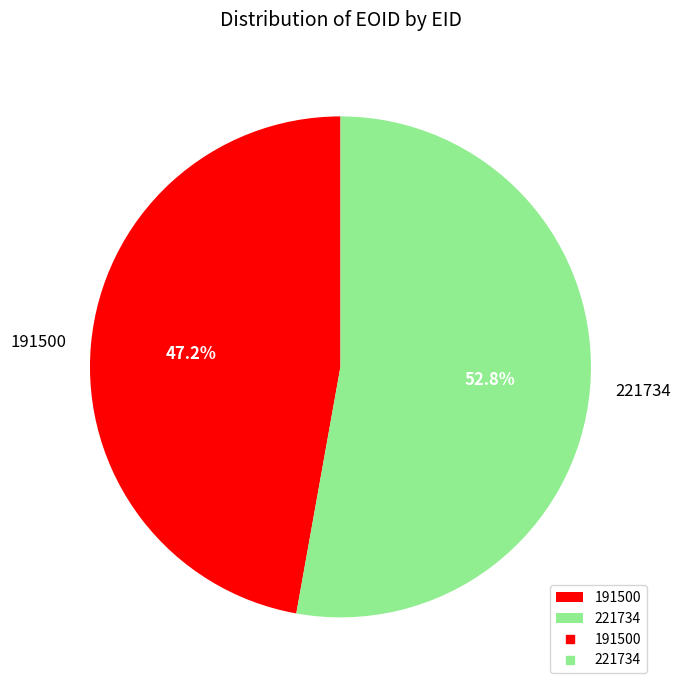

Approximately how many times larger is the value at 221734 compared to 191500?

1.1